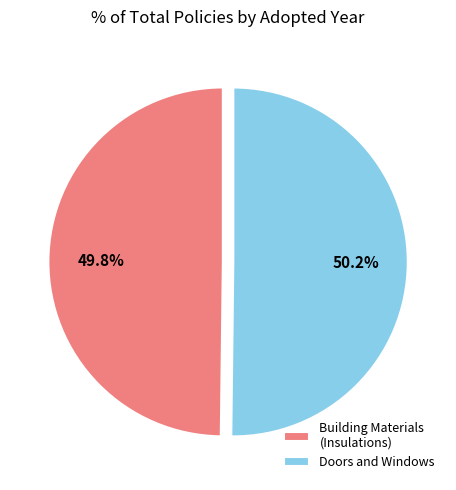

Combined, what portion of the pie is Doors and Windows and Building Materials (Insulations)?

100.0%